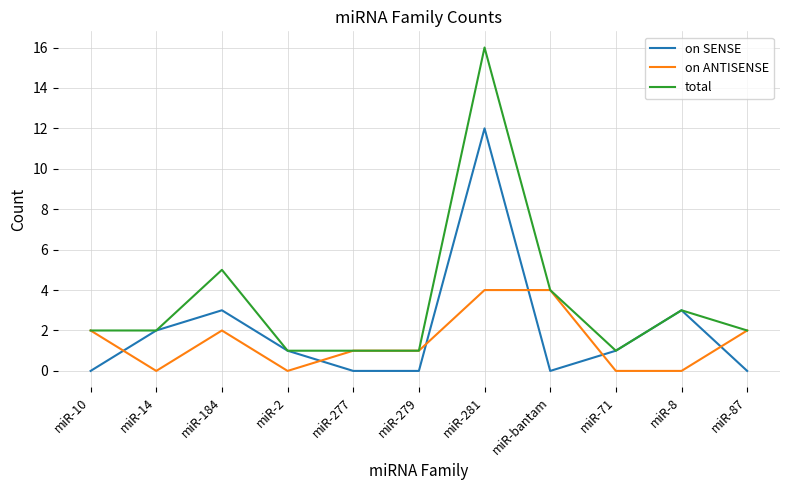

What is the sum of all on ANTISENSE values?

16